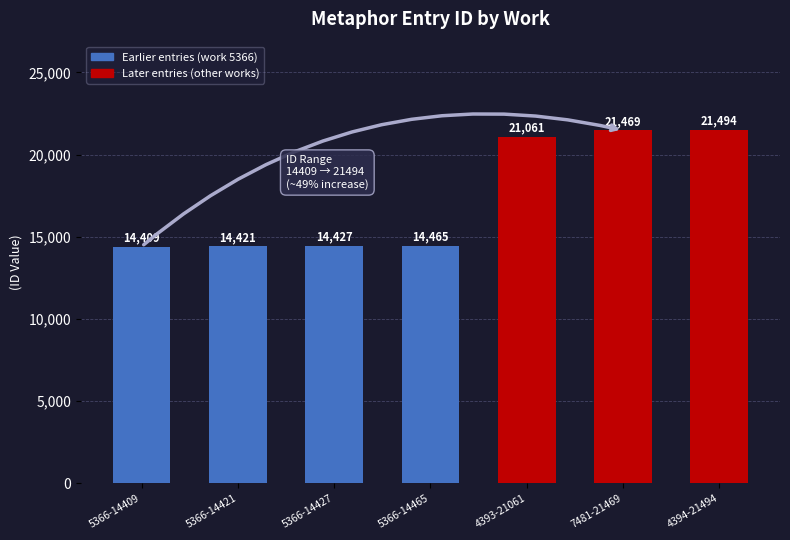

What is the maximum value shown in the chart?

21494